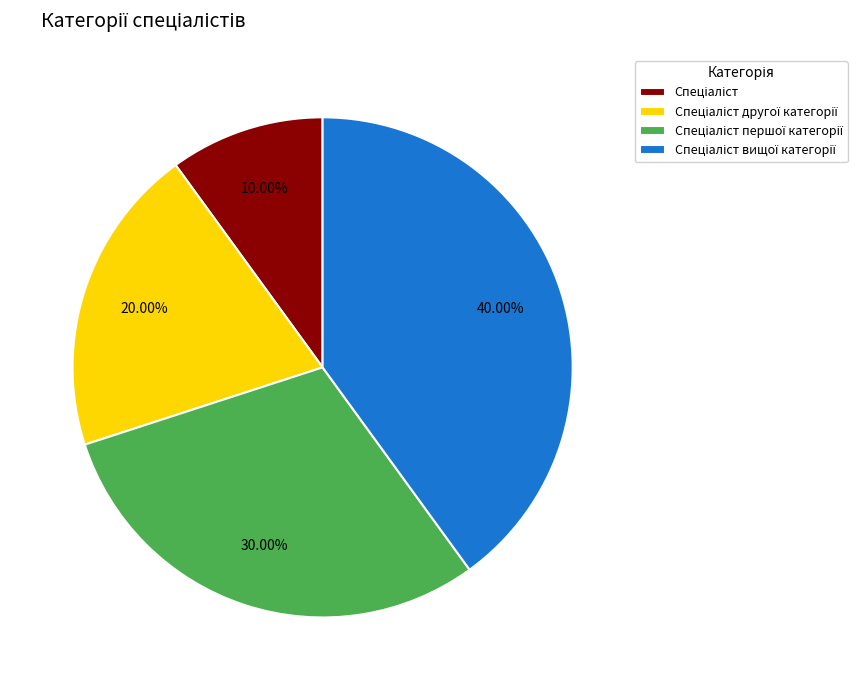

Is there any slice that represents more than half of the pie?

No